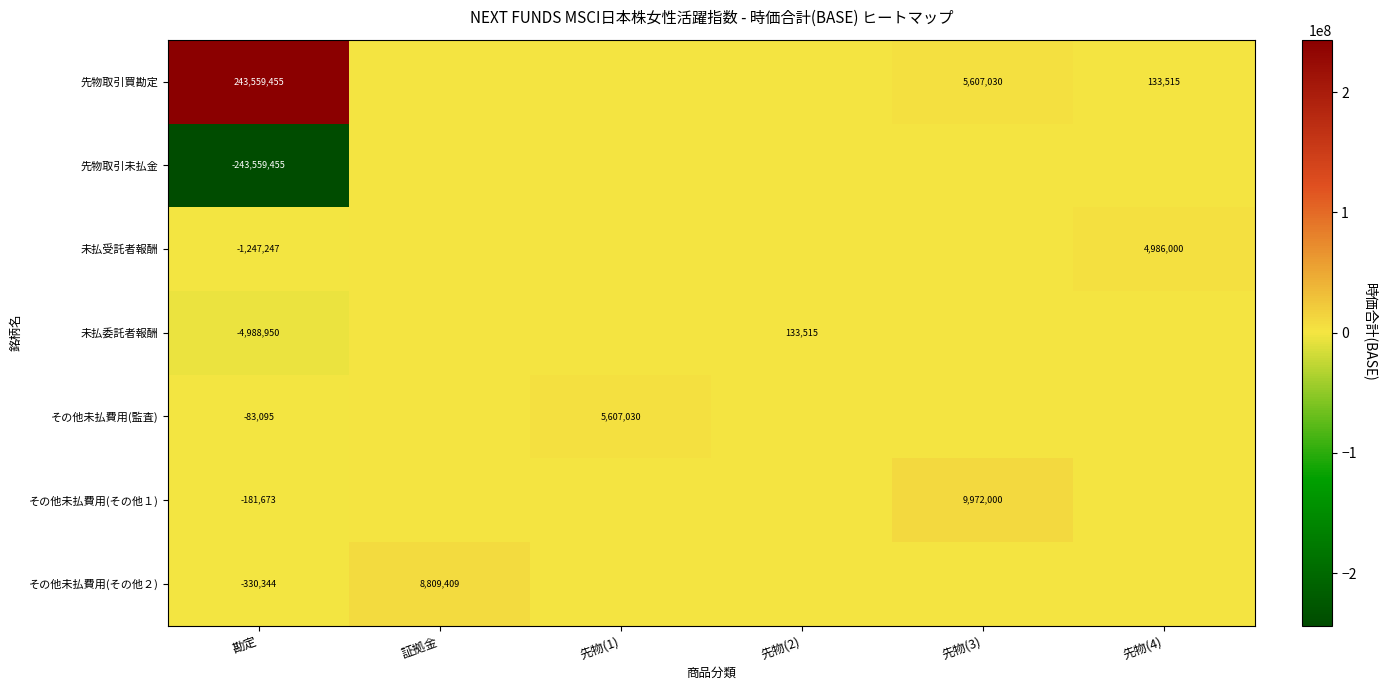

What is the difference between the highest and lowest values at 勘定?

487118910